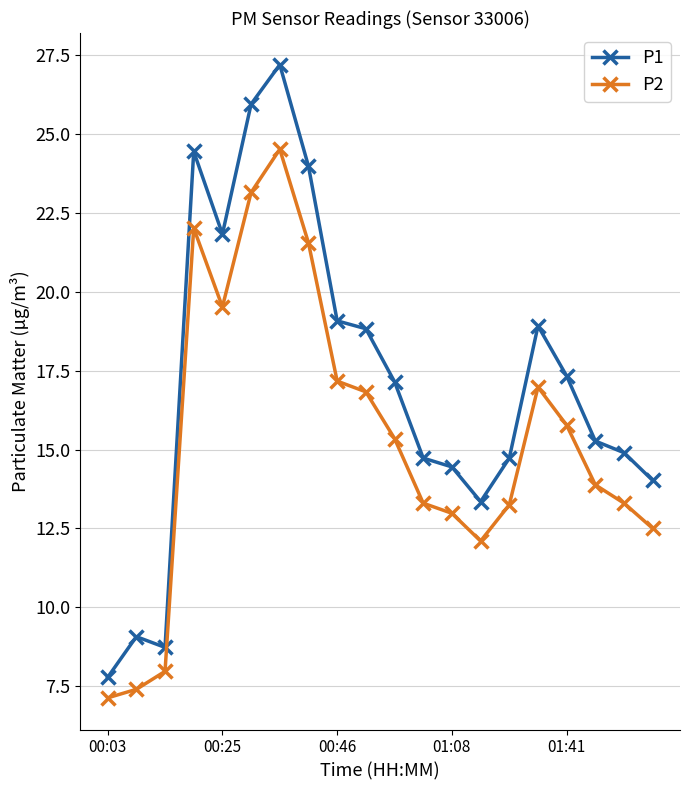

What is the lowest value of the P2 series?

7.1